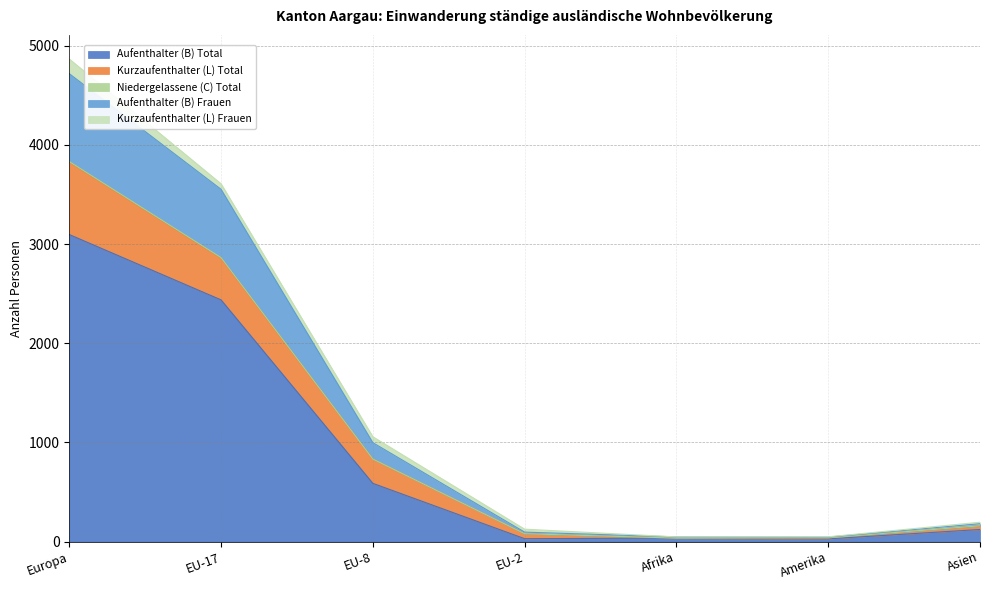

List the series in order of their peak value, highest first.

Aufenthalter (B) Total, Aufenthalter (B) Frauen, Kurzaufenthalter (L) Total, Kurzaufenthalter (L) Frauen, Niedergelassene (C) Total